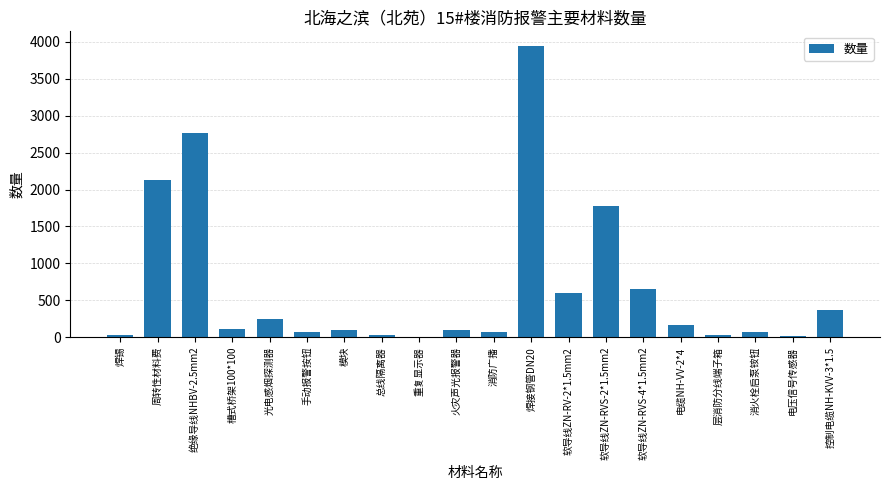

How many series are shown in this chart?

1